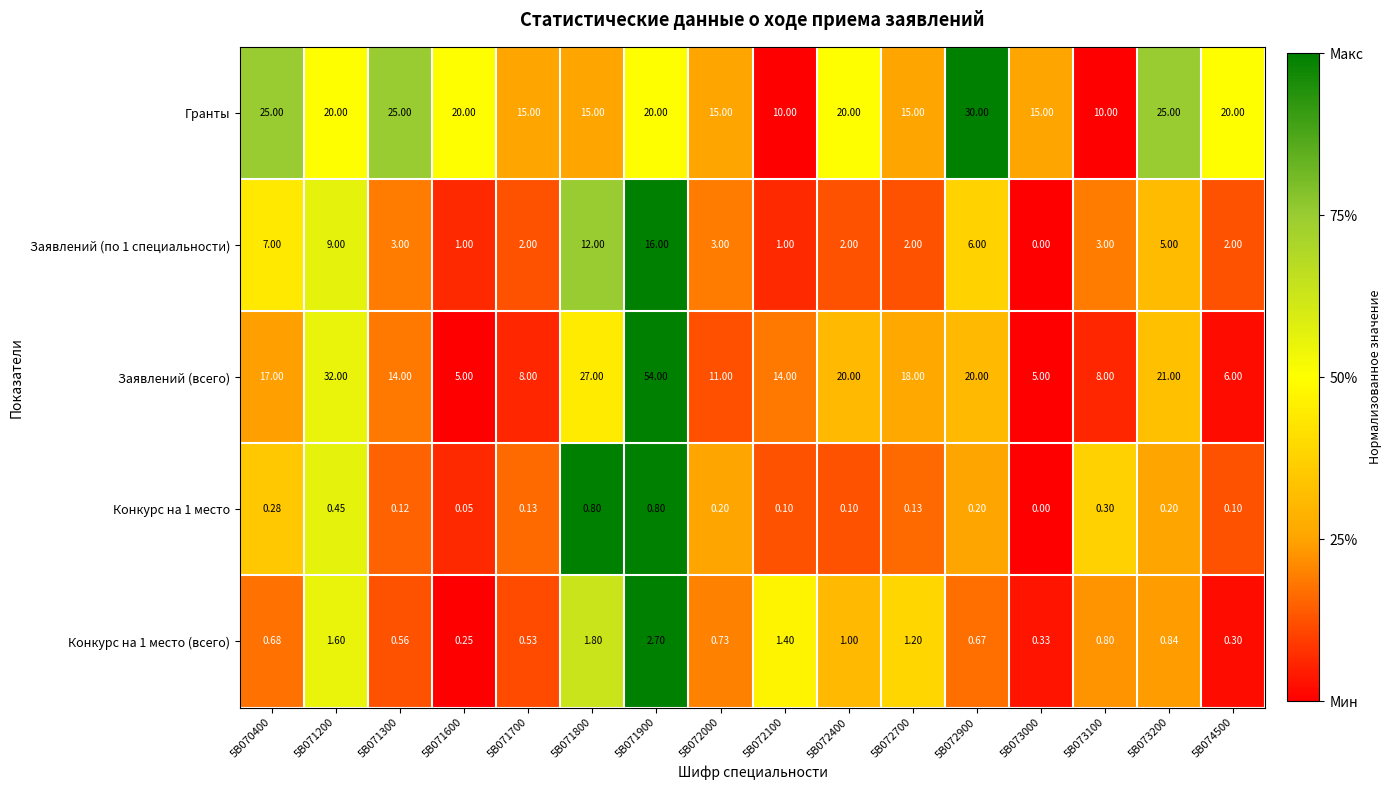

Is the value of Конкурс на 1 место at 5B074500 greater than the value of Заявлений (по 1 специальности) at 5B072700?

No